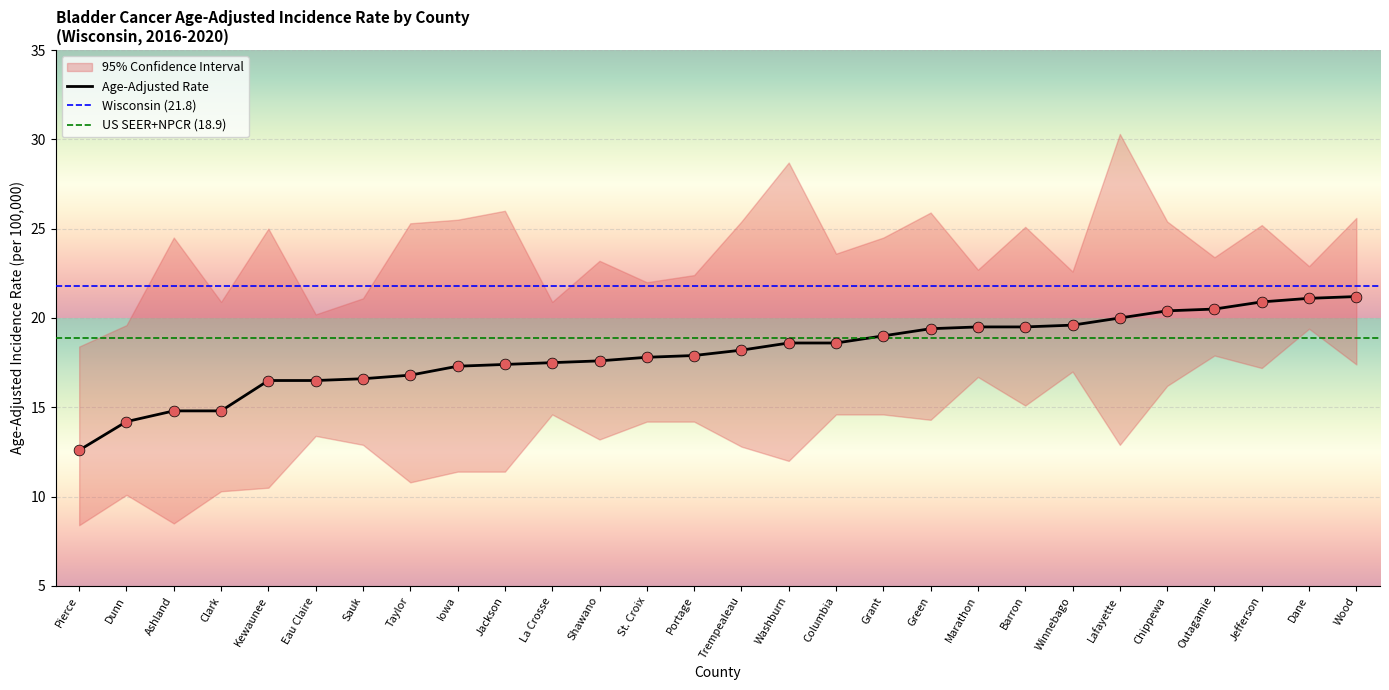

Which series reaches the maximum Y coordinate?

Upper 95% CI